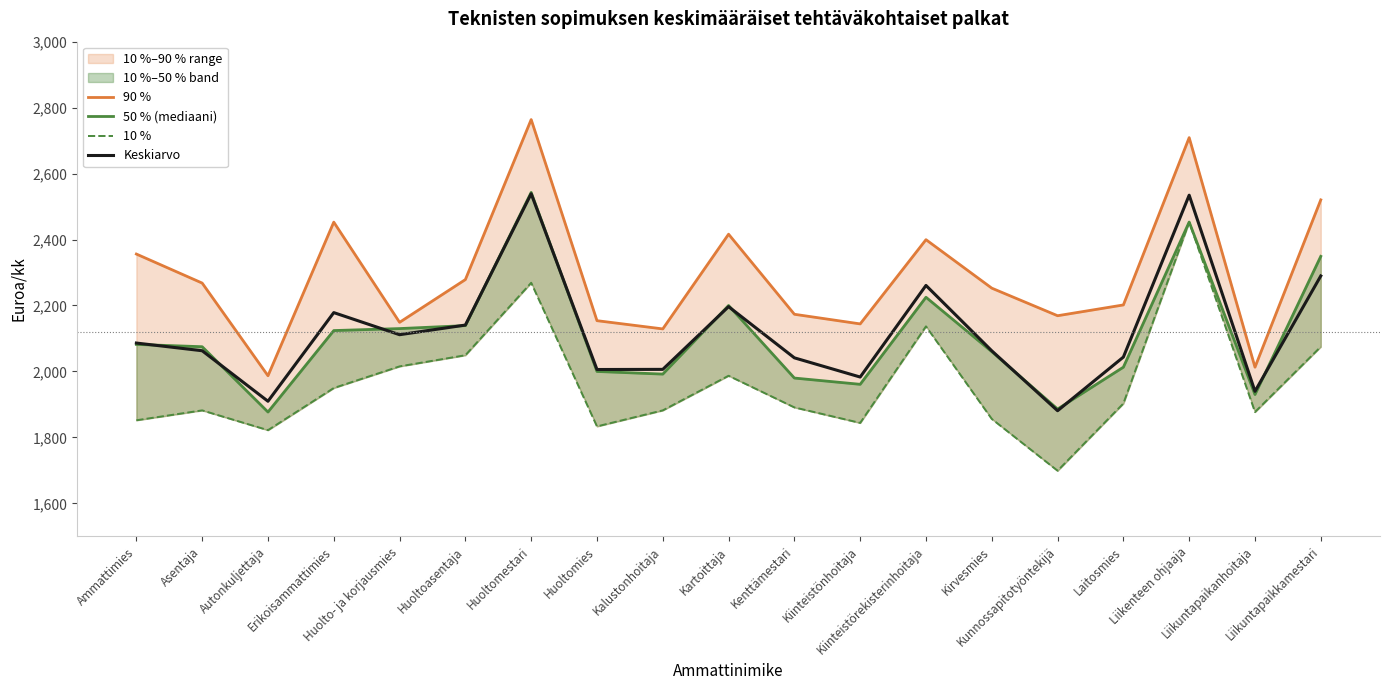

How many values in the 10 % series are below 1891?

9